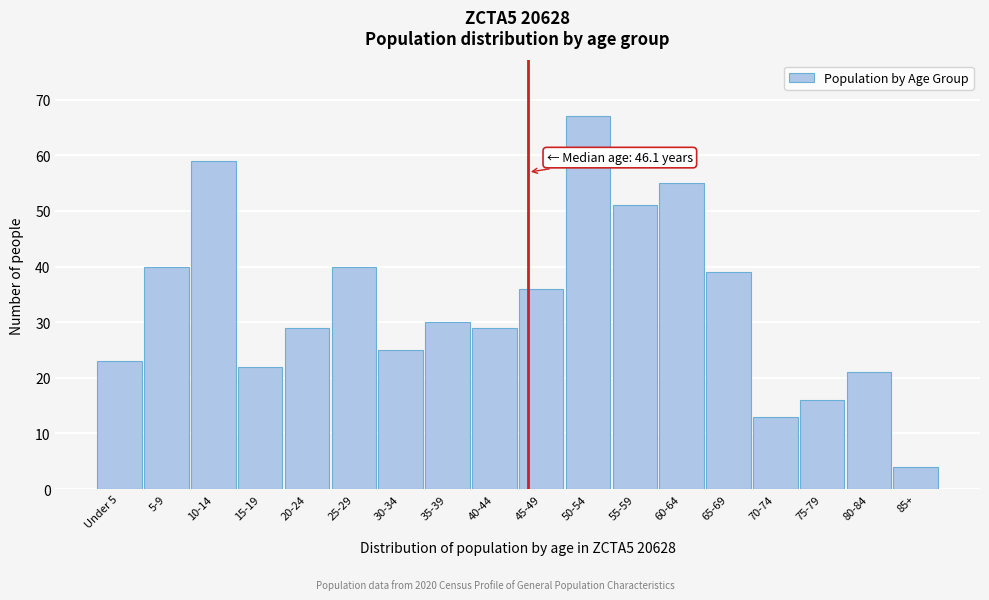

Reading right to left, transcribe all the data shown in this chart.

4	21	16	13	39	55	51	67	36	29	30	25	40	29	22	59	40	23